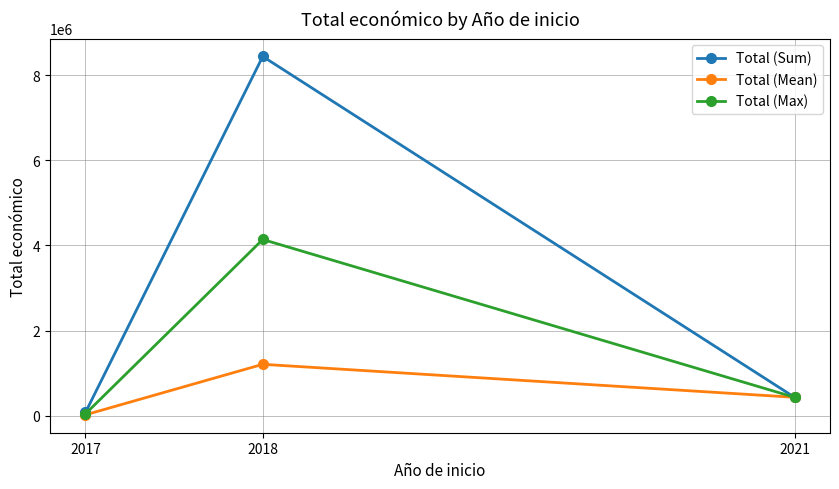

How many data points in Total (Mean) are less than 430411?

1